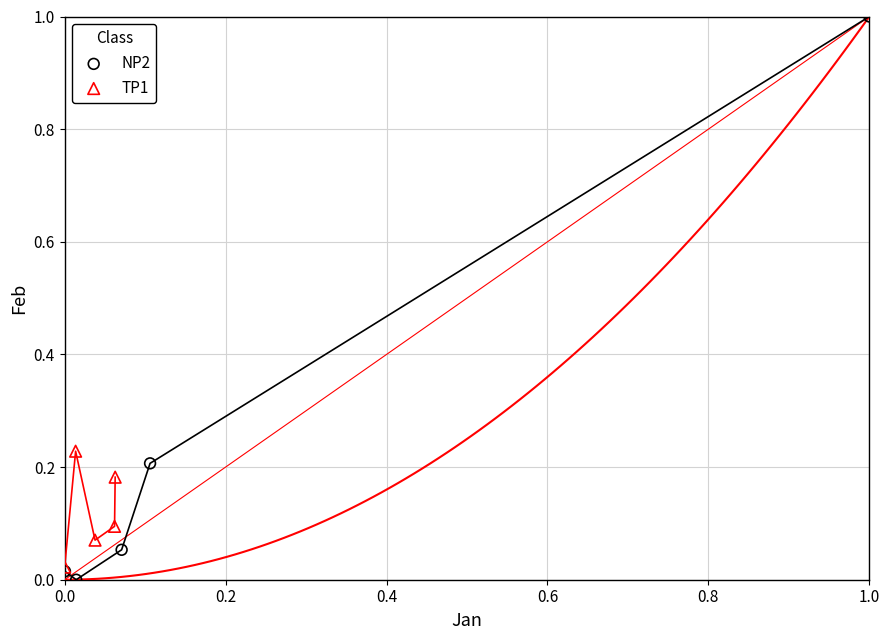

Which series contains the highest Y value?

NP2